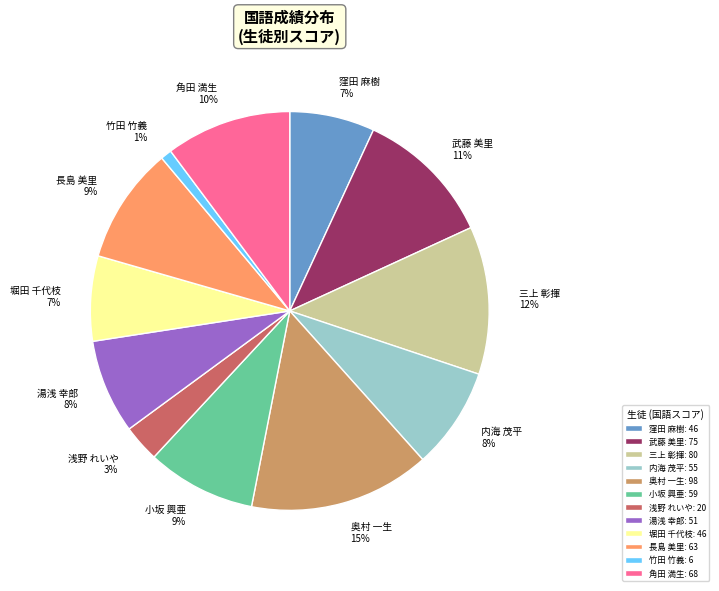

How many segments does this pie chart have?

12